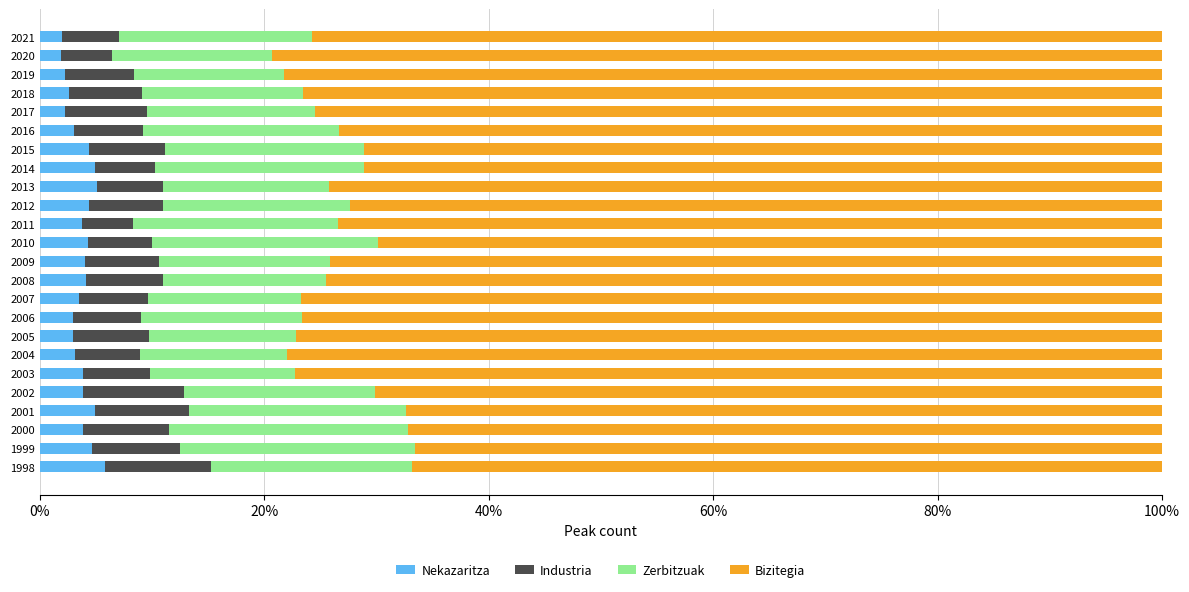

What are all the series names shown in the legend?

Nekazaritza, Industria, Zerbitzuak, Bizitegia